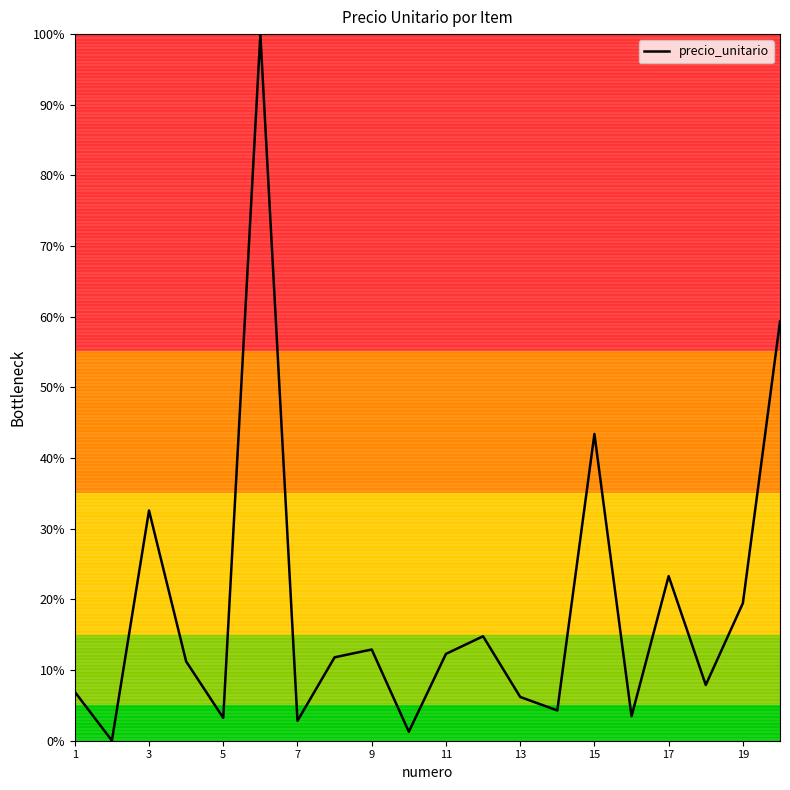

Count the number of data series in this chart.

1